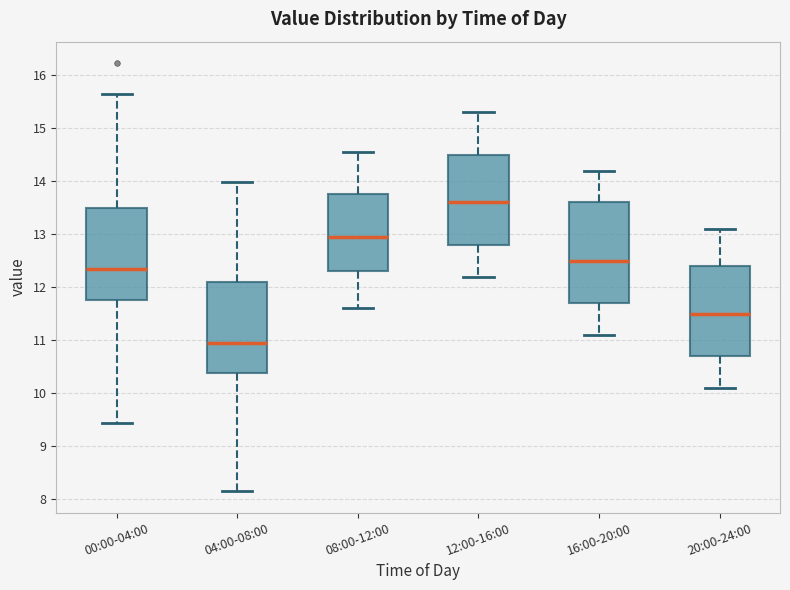

Where does the median line of the box for 20:00-24:00 sit on the y-axis? The values are not printed on the chart, so give them approximately, as read against the axis.

11.5